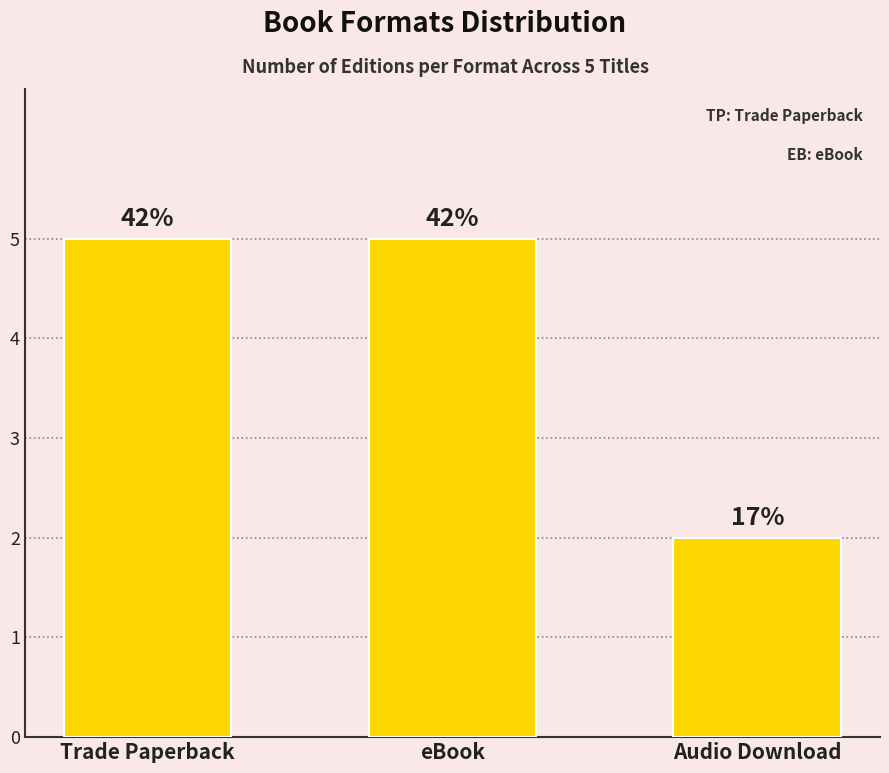

Does the chart contain any negative values?

No